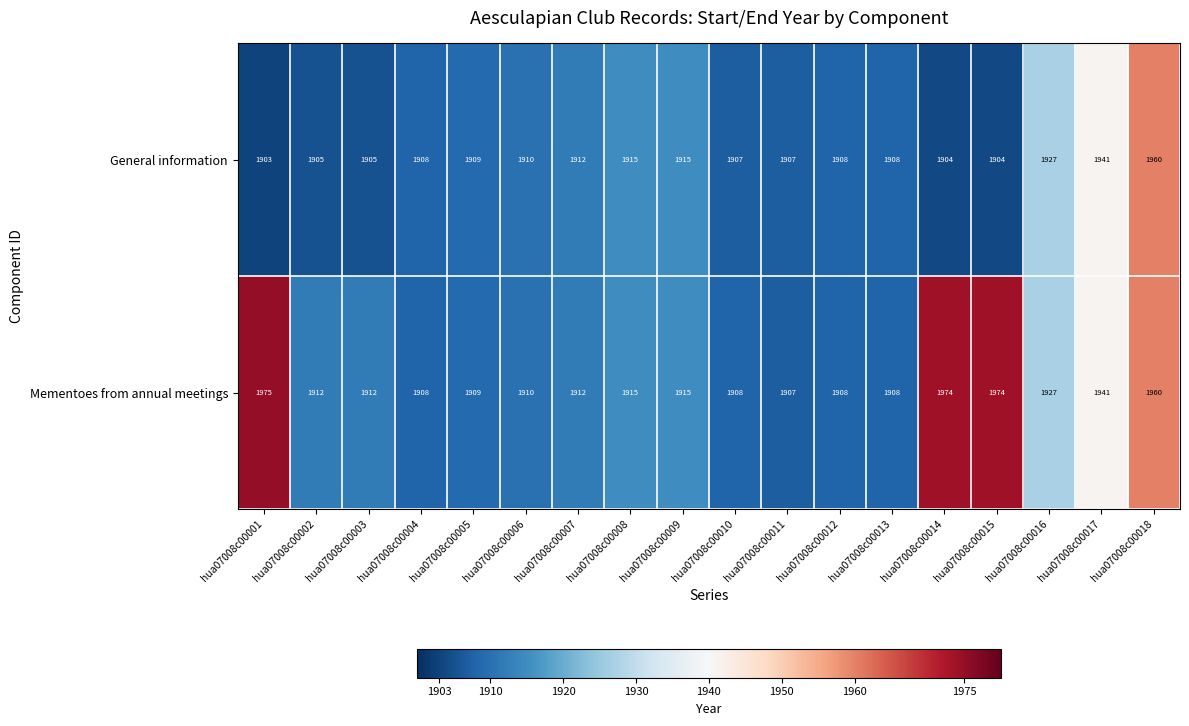

What is the approximate value of Mementoes from annual meetings at hua07008c00017, to the nearest 10?

1940